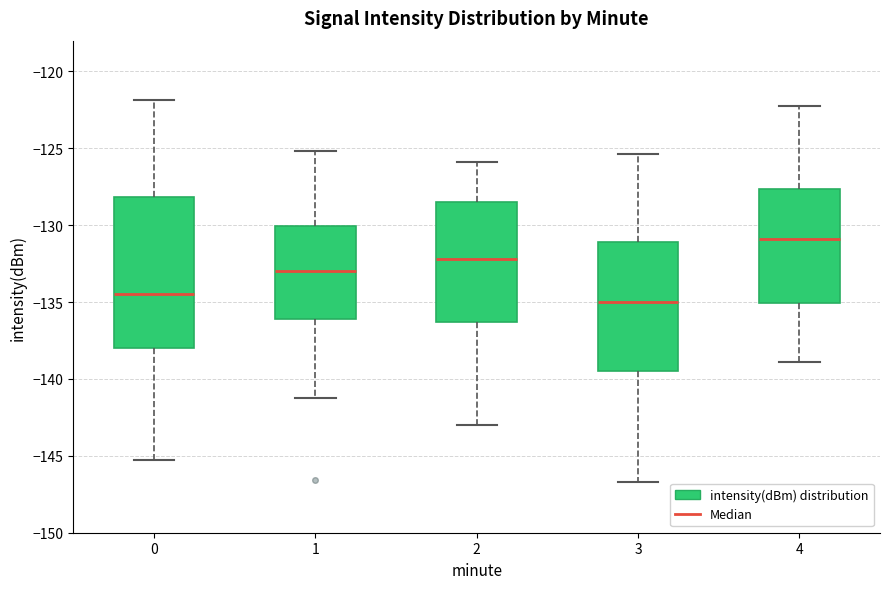

Which box has the highest median line?

4